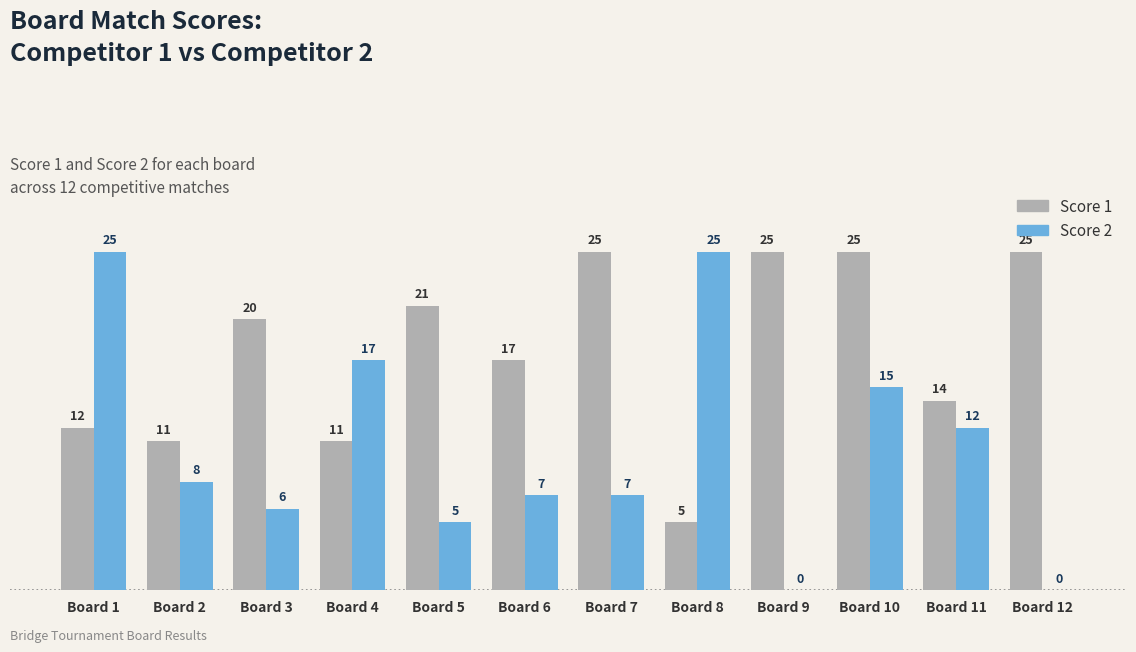

What is the highest value of the Score 1 series?

25